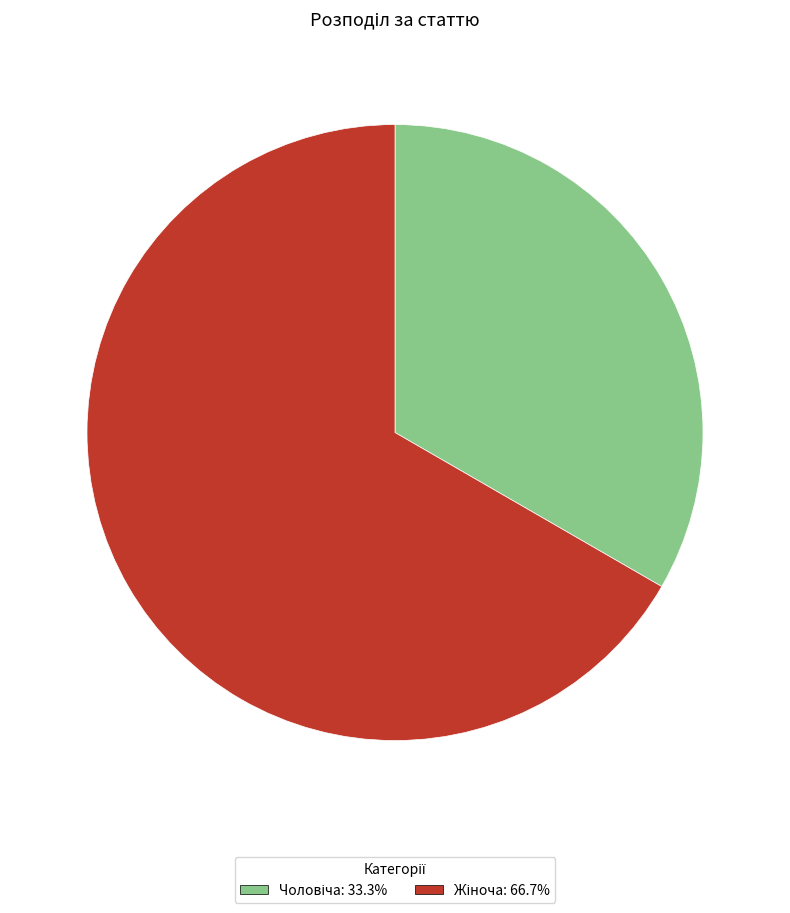

Is there a majority slice in this chart?

Yes